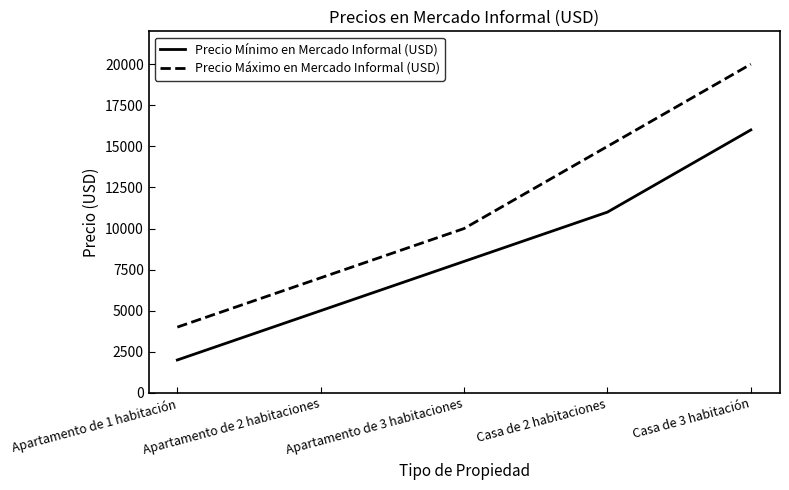

Rank the series by their average value, from lowest to highest.

Precio Mínimo en Mercado Informal (USD), Precio Máximo en Mercado Informal (USD)